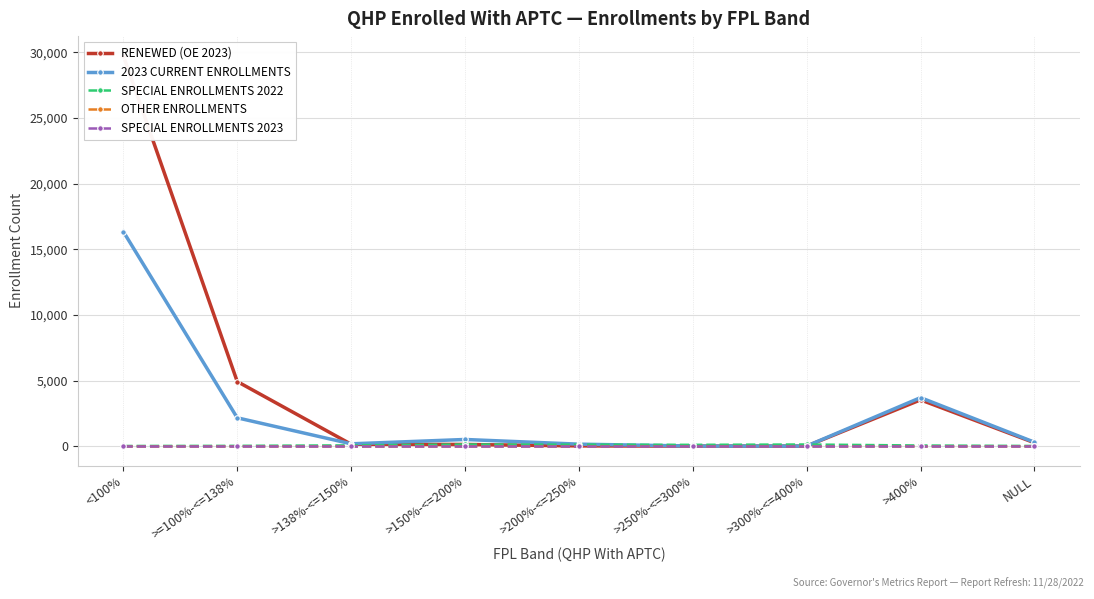

Which has a higher value, >400% or >150%-<=200%?

>400%